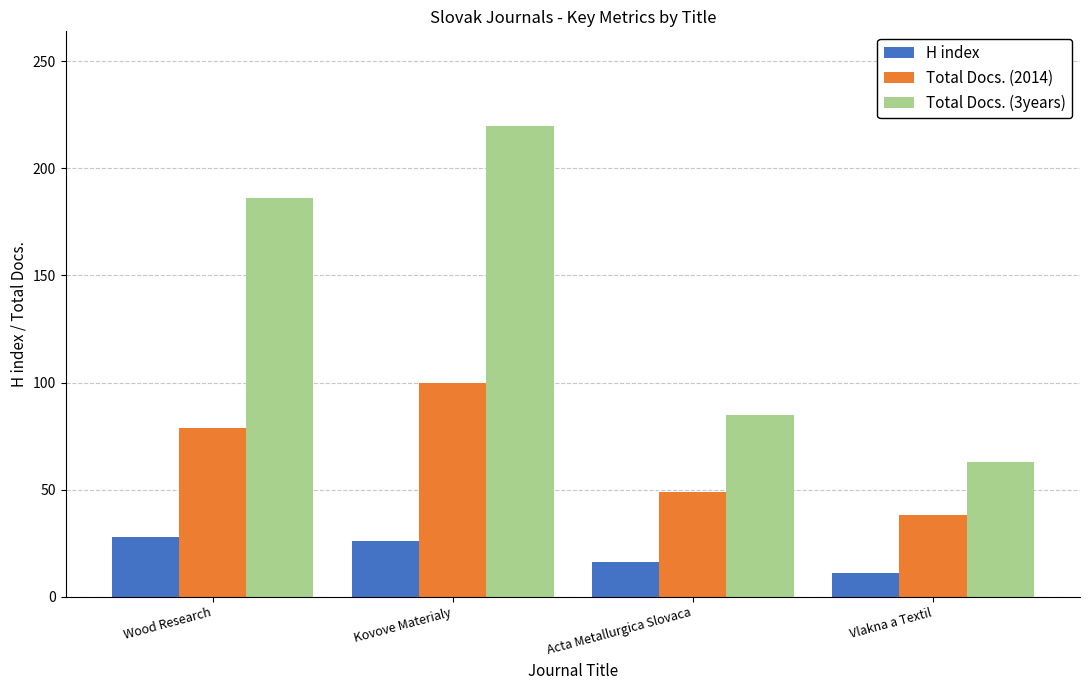

What is the difference between the highest and lowest values at Vlakna a Textil?

52